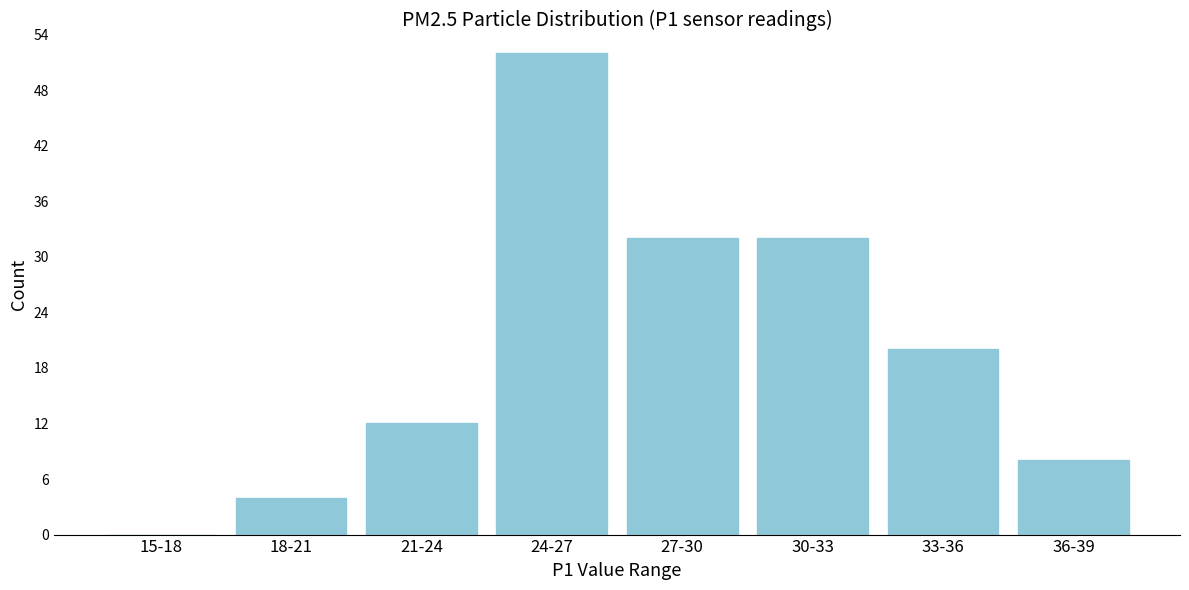

Reading left to right, what are all the values shown in this chart?

15-18=0	18-21=4	21-24=12	24-27=52	27-30=32	30-33=32	33-36=20	36-39=8